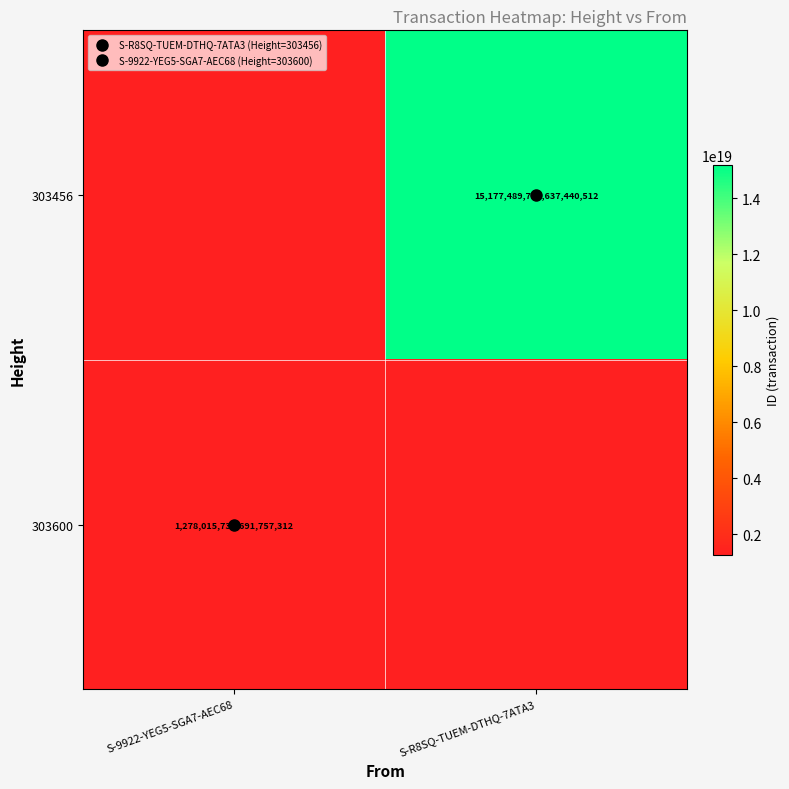

Is the value of 303600 at S-R8SQ-TUEM-DTHQ-7ATA3 greater than the value of 303456 at S-9922-YEG5-SGA7-AEC68?

No